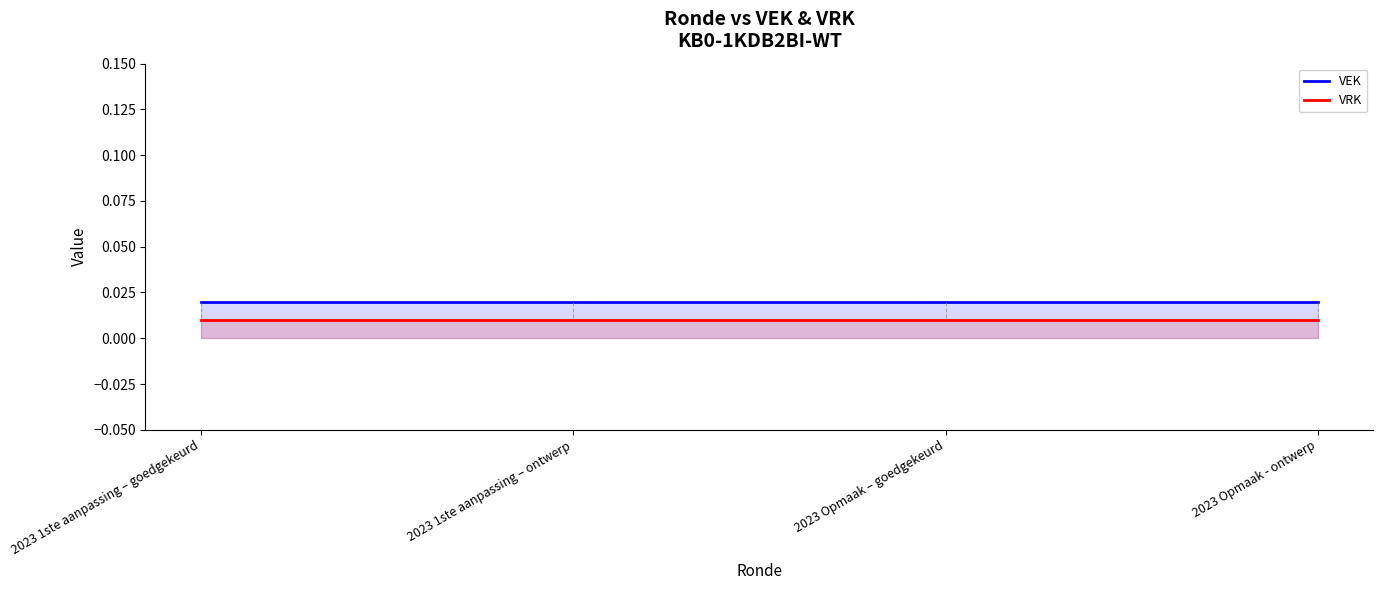

Reading left to right, list all the values displayed in this chart.

VEK: 2023 1ste aanpassing – goedgekeurd=0.0	2023 1ste aanpassing – ontwerp=0.0	2023 Opmaak – goedgekeurd=0.0	2023 Opmaak - ontwerp=0.0
VRK: 2023 1ste aanpassing – goedgekeurd=0.0	2023 1ste aanpassing – ontwerp=0.0	2023 Opmaak – goedgekeurd=0.0	2023 Opmaak - ontwerp=0.0